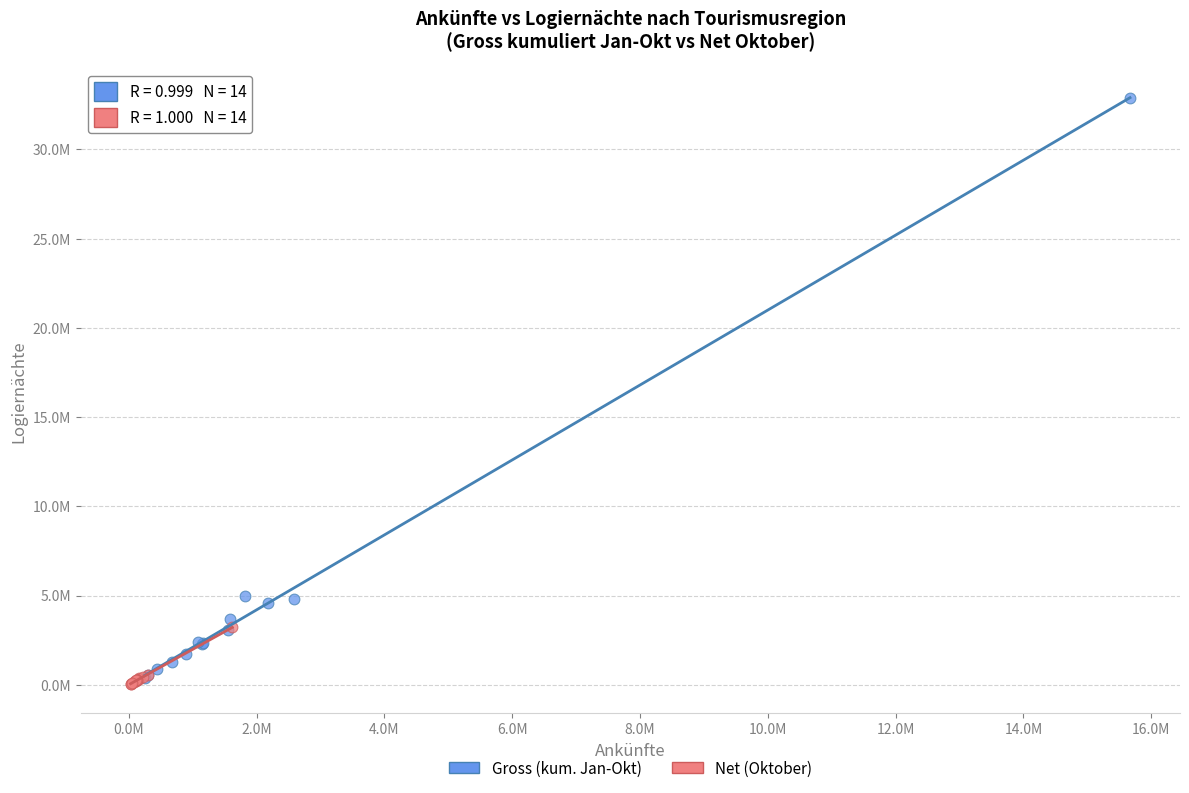

Which series contains the highest Y value?

Gross (kum. Jan-Okt)